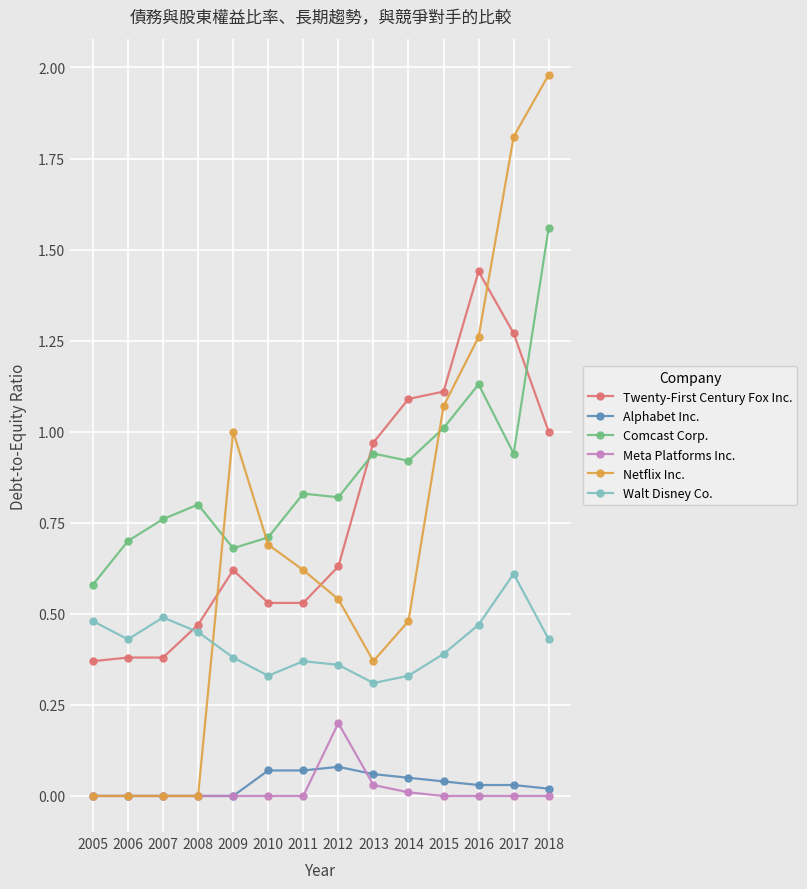

True or false: Meta Platforms Inc. has a value of 0.0 at 2005.

True